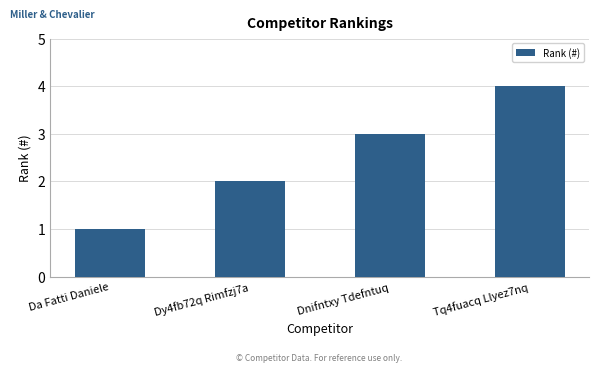

How many bars are there in total?

4